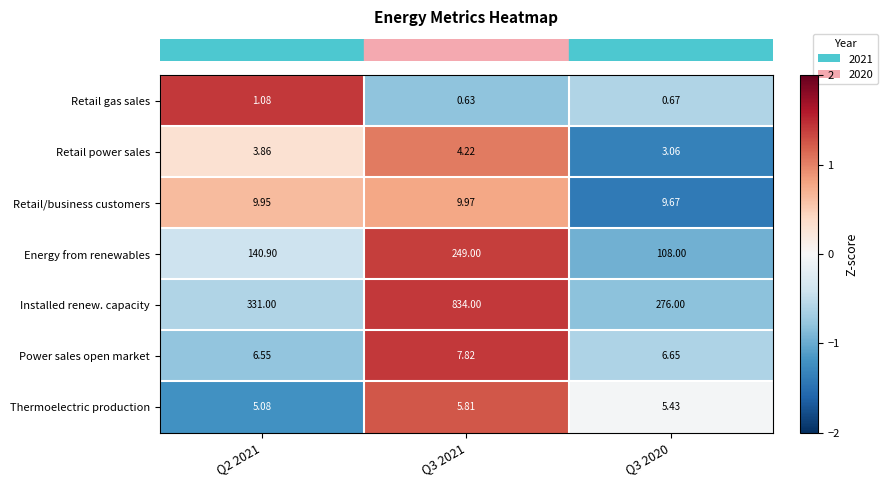

Which series has the largest total across all categories?

Installed renew. capacity